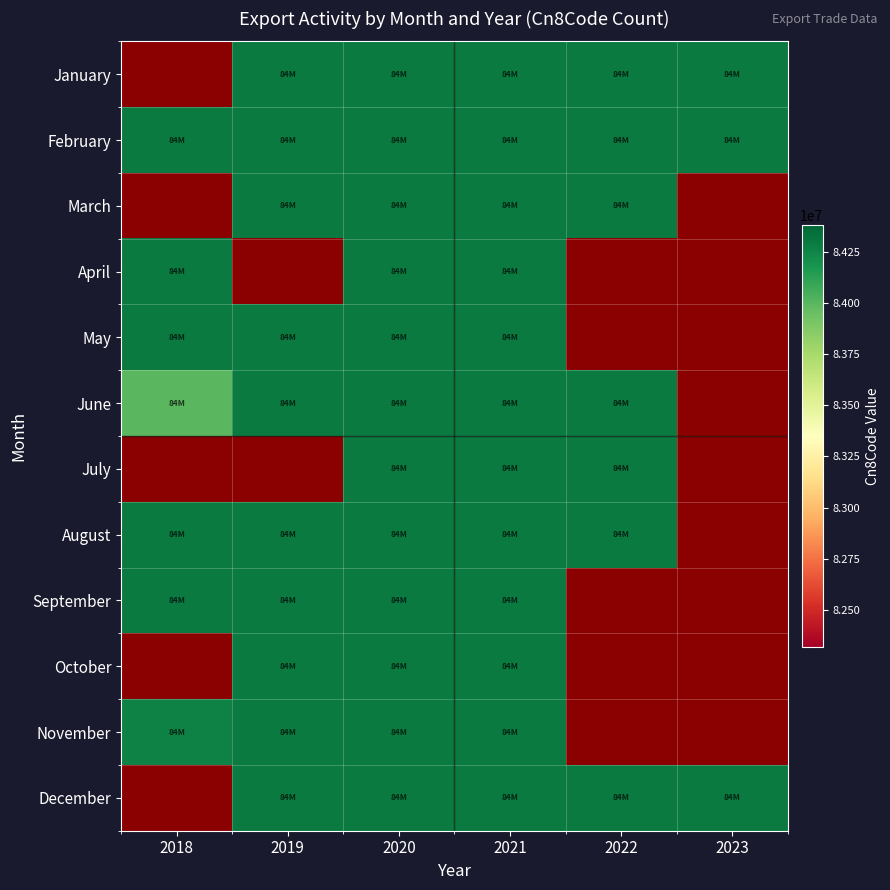

True or false: July has a value of 39141681.3 at 2020.

False